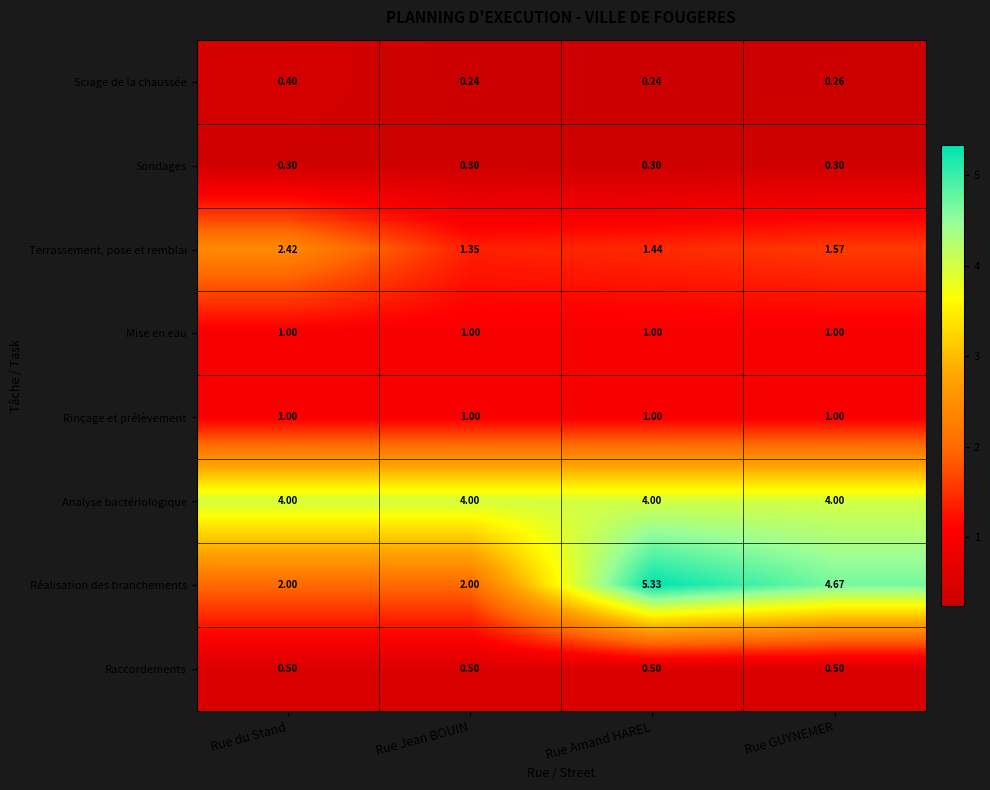

Between Rue du Stand and Rue Amand HAREL, which series saw the biggest shift?

Réalisation des branchements